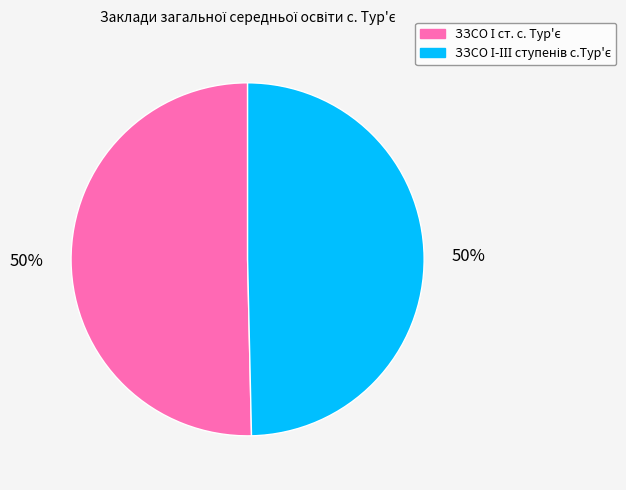

To the nearest percent, what is the average slice percentage?

50%